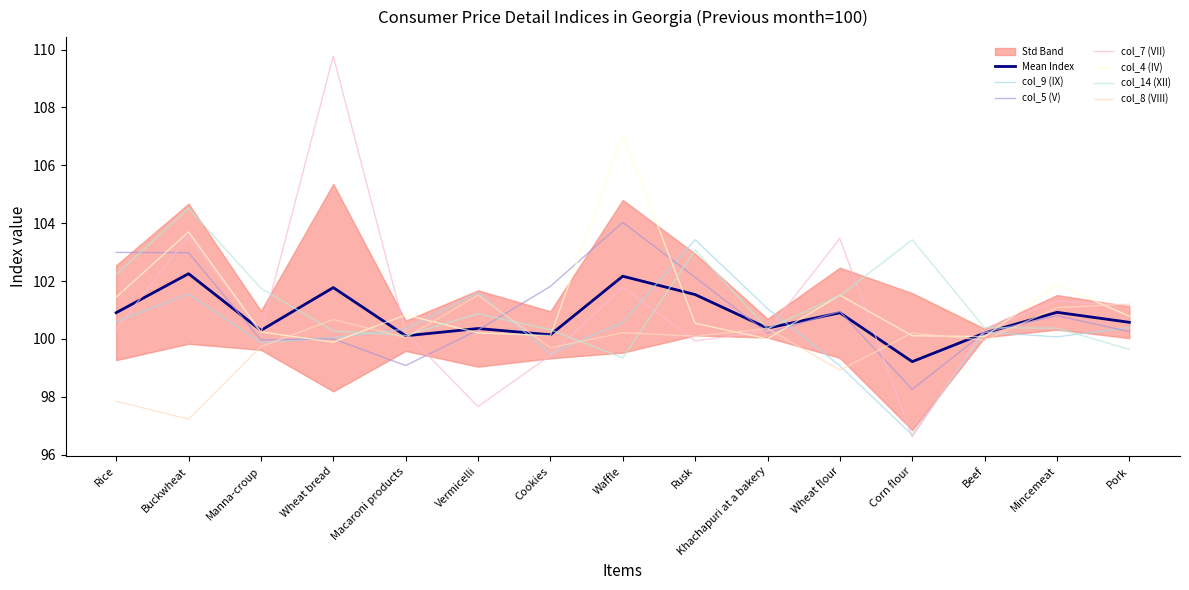

Which category has the lowest value across all series?

Corn flour